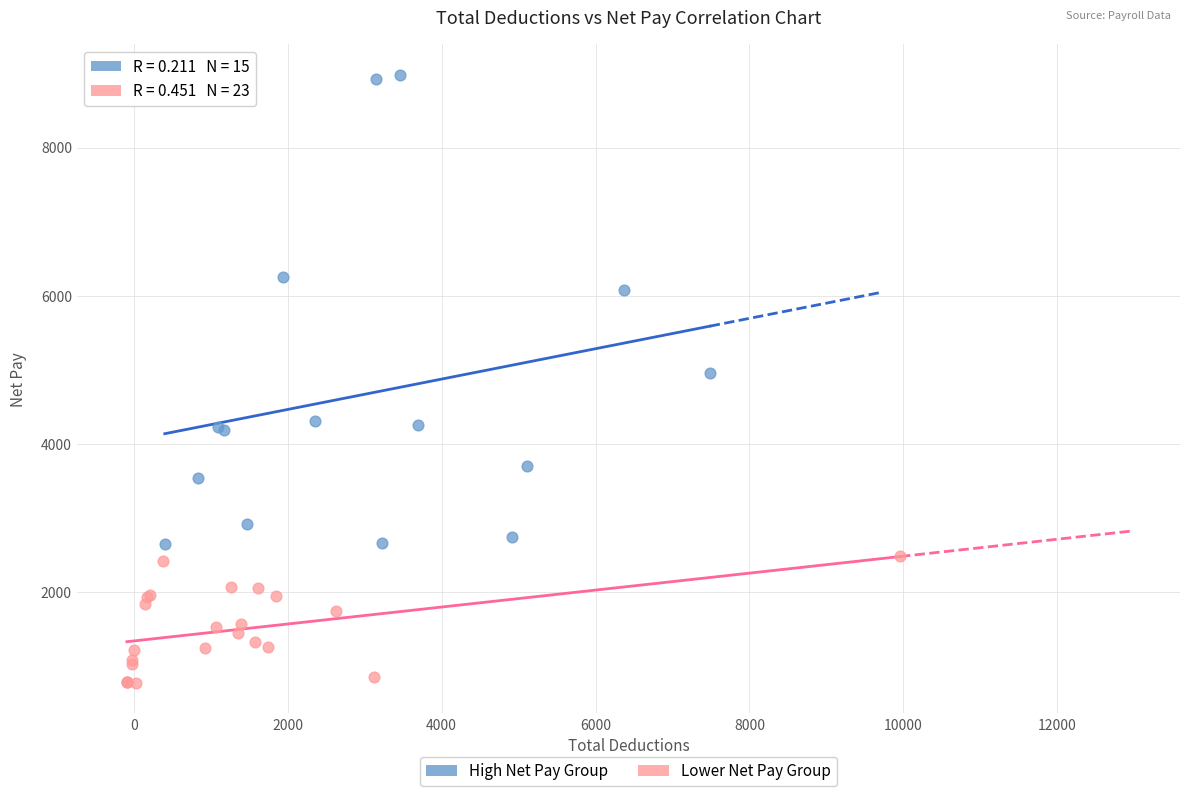

Which series reaches the minimum Y coordinate?

Lower Net Pay Group